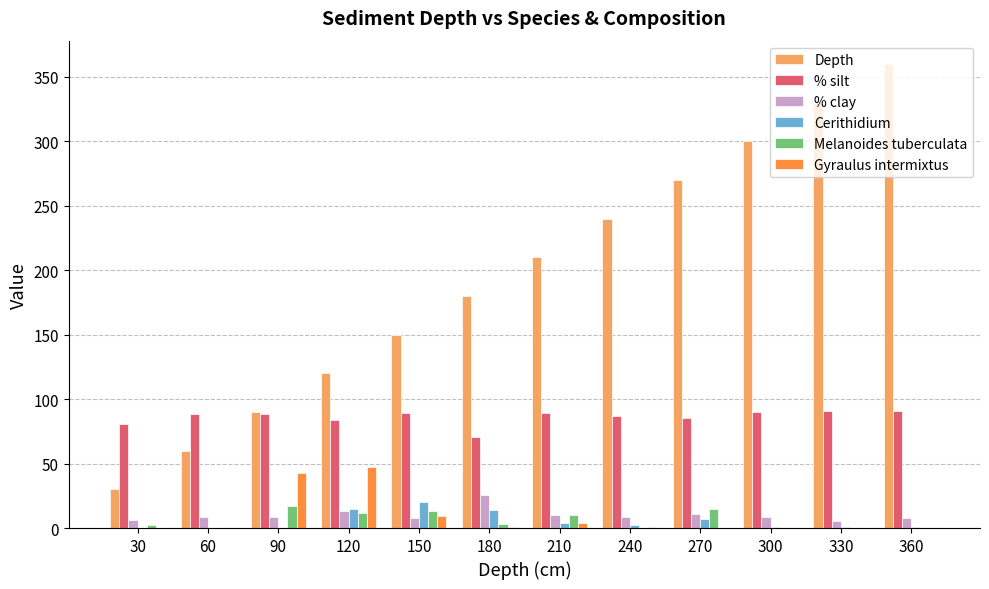

Is the value of Depth at 180 greater than the value of % clay at 210?

Yes